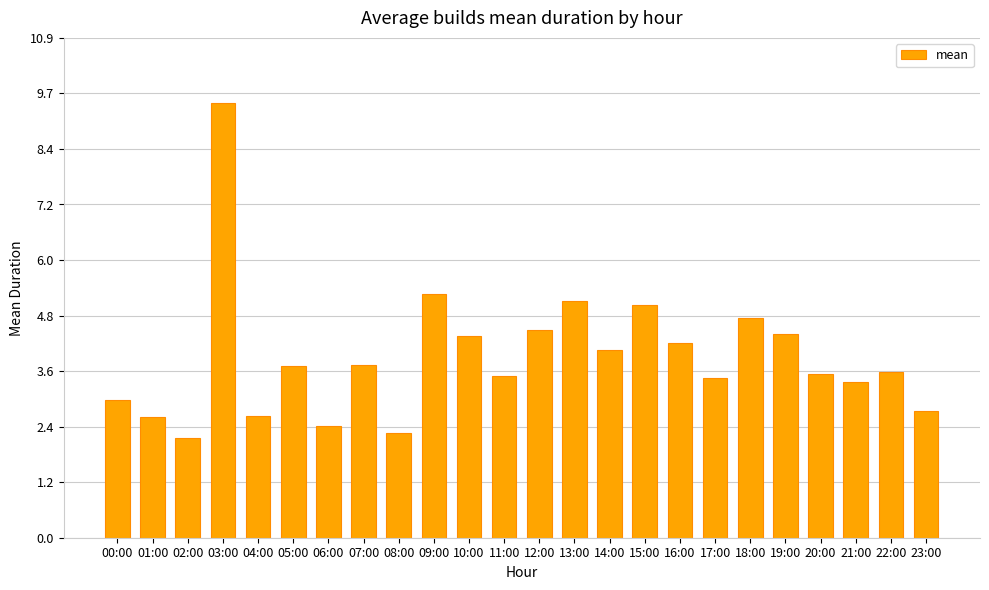

What is the label of the 5th bar from the left?

04:00